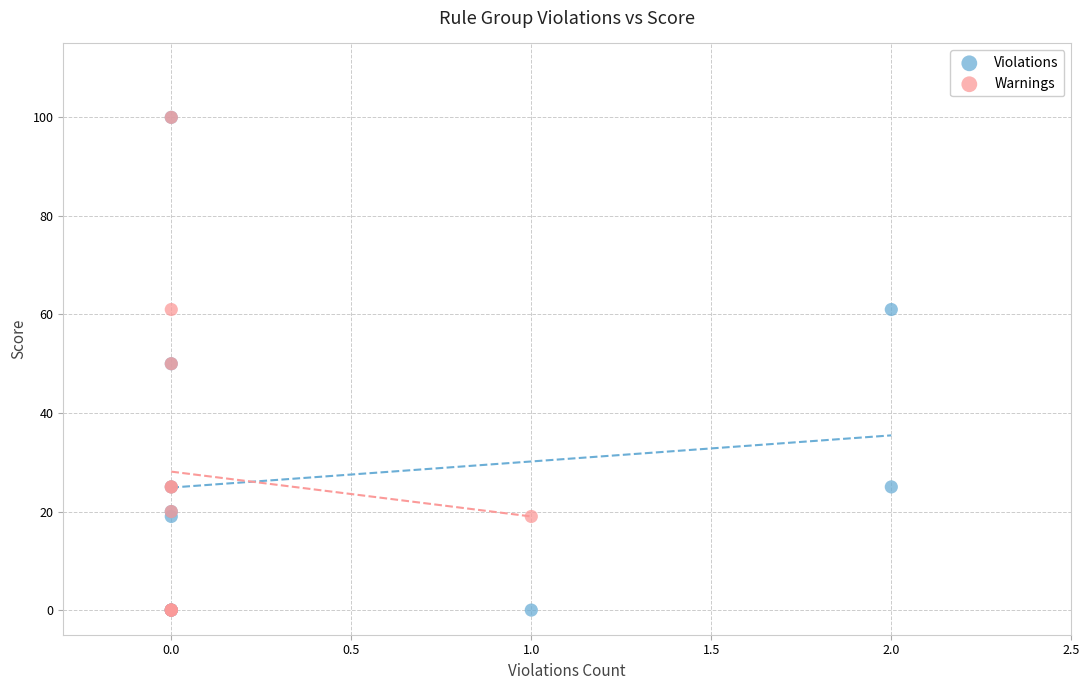

What are all the series names shown in the legend?

Violations, Warnings